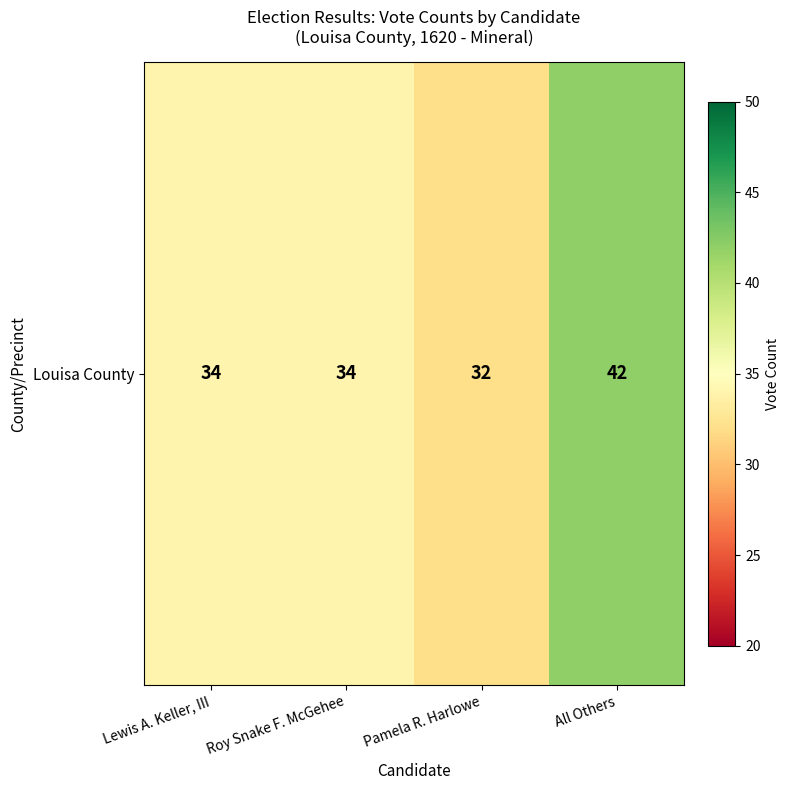

At which label is the value closest to 37?

Lewis A. Keller, III